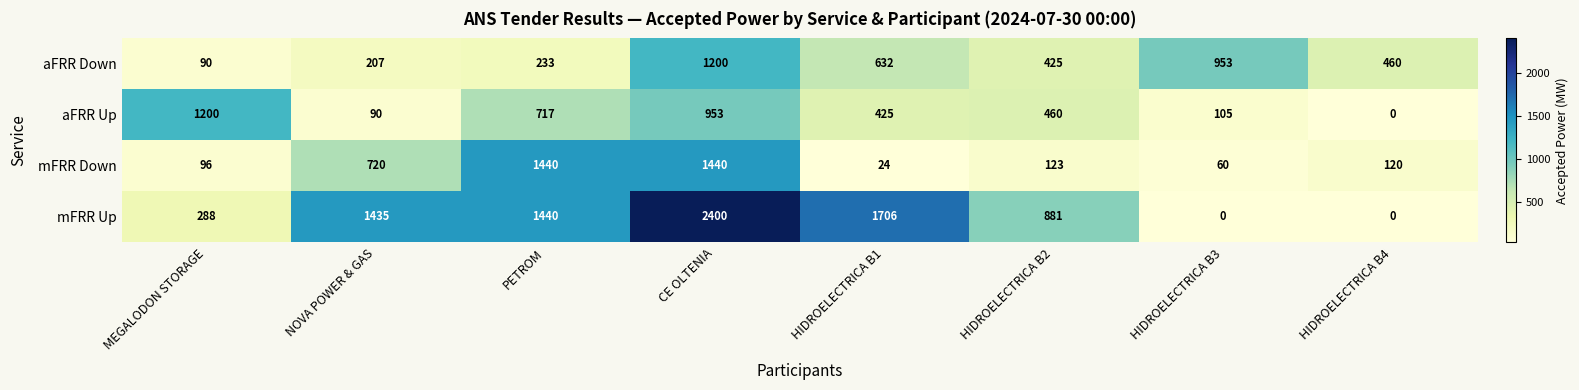

The value of aFRR Down at HIDROELECTRICA B4 is 460. True or false?

True